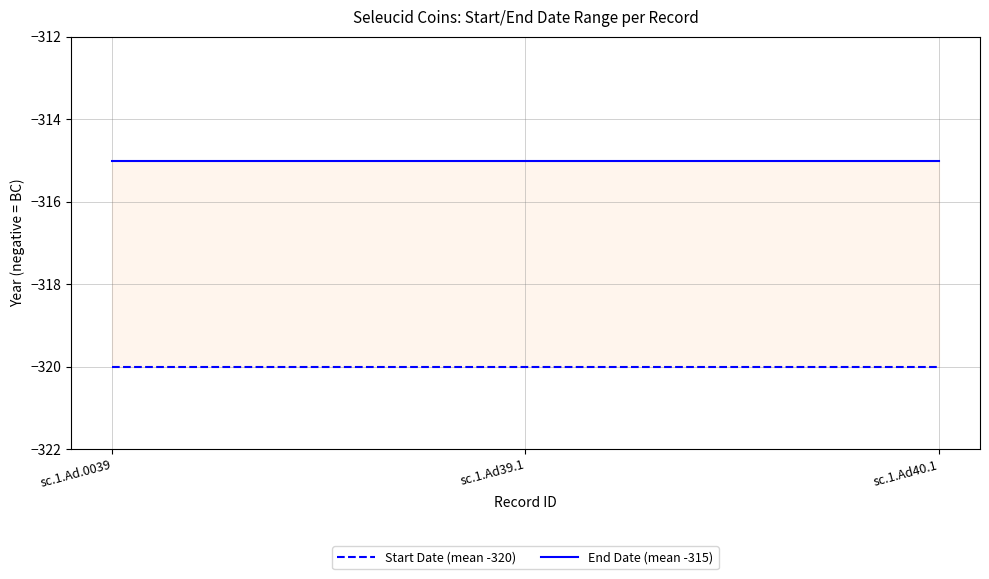

What is the average value of the End Date (mean -315) series?

-315